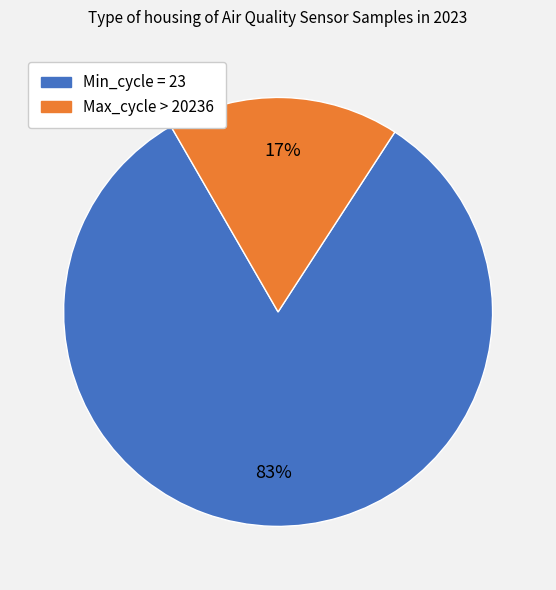

To the nearest percent, what is the average slice percentage?

50%